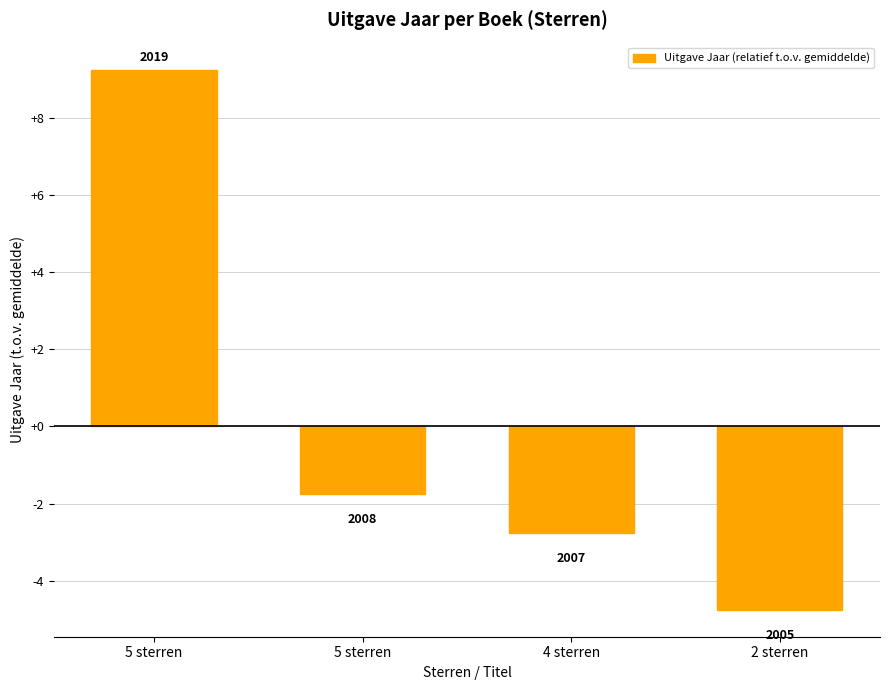

Between 5 sterren and 2 sterren, which is larger?

5 sterren